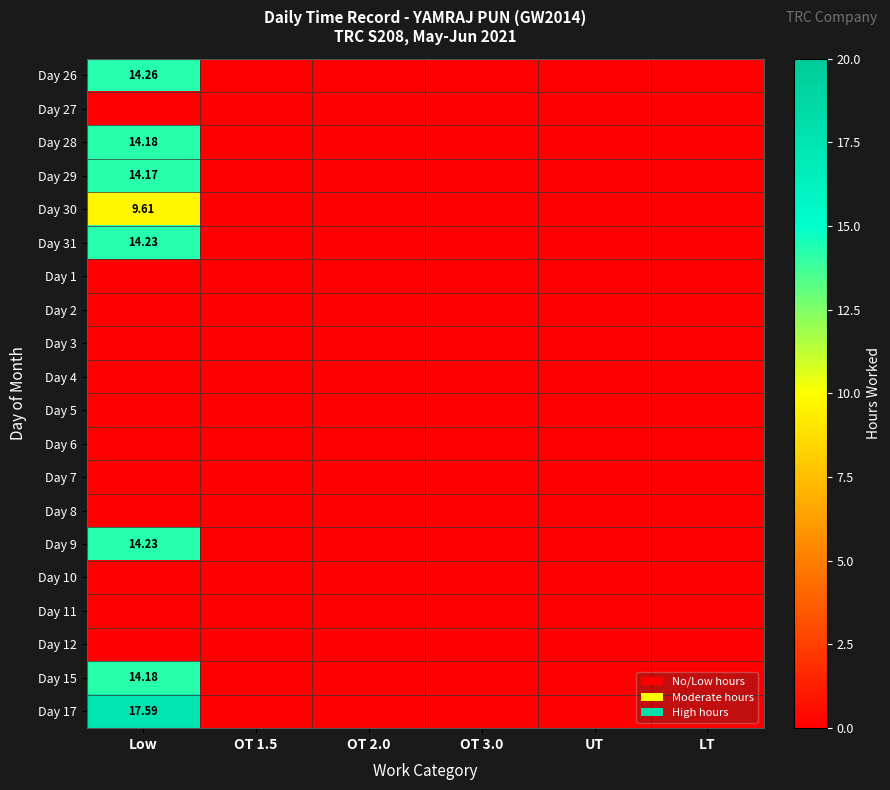

What is the difference between the Day 15 values at OT 1.5 and Low?

14.2